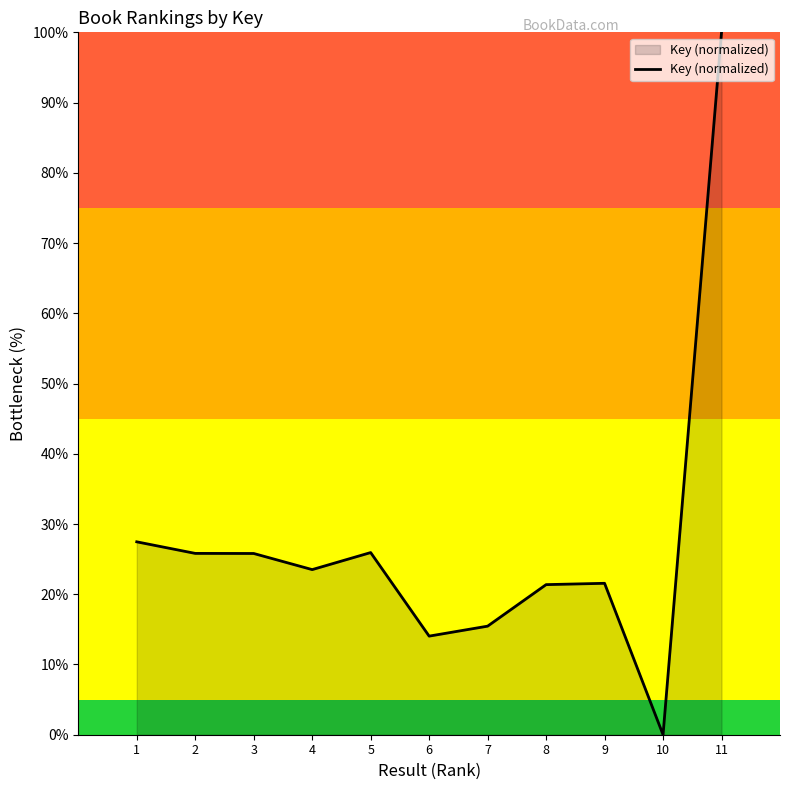

What is the greatest value displayed?

100.0